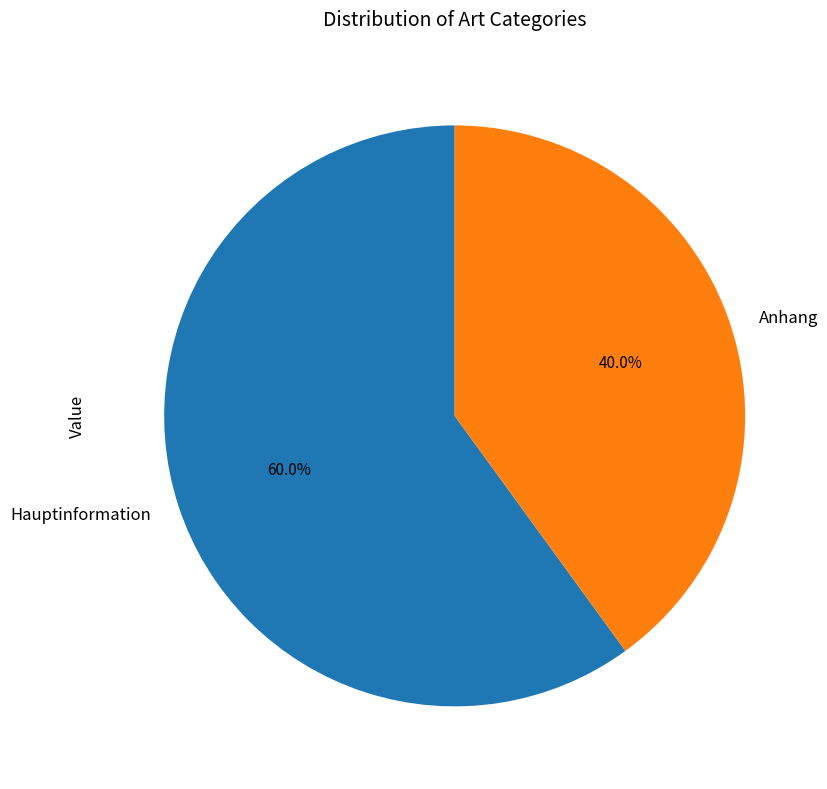

Approximately how many times larger is the value at Anhang compared to Hauptinformation?

0.7